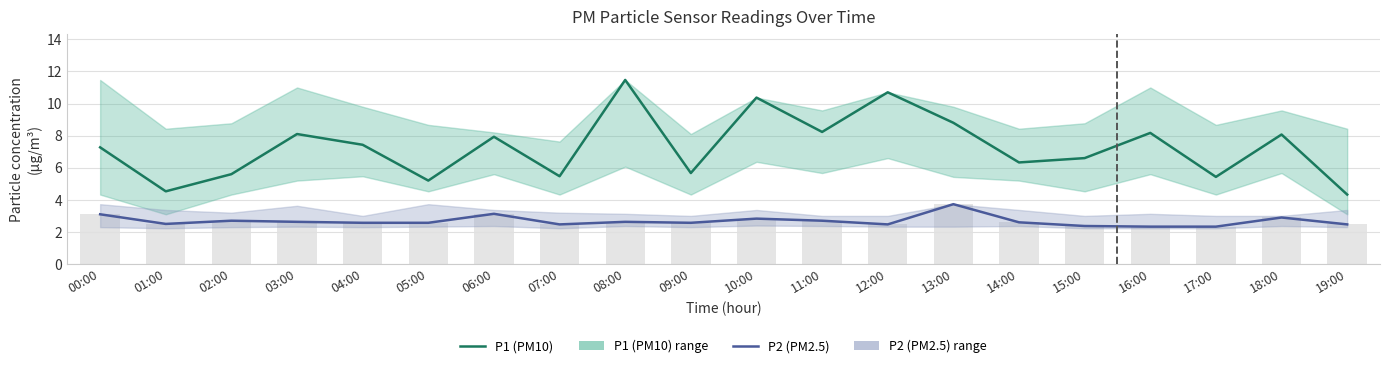

What is the spread (max minus min) of values at 06:00?

4.8